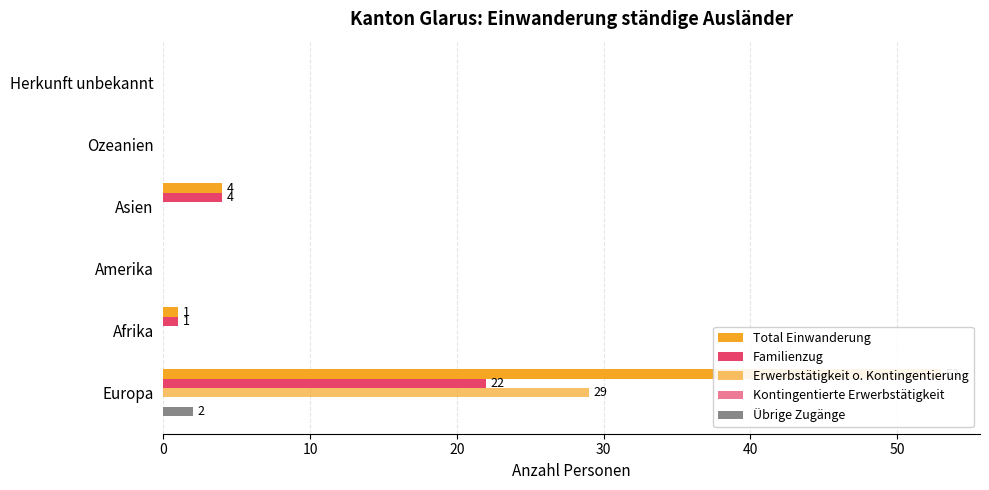

The value of Erwerbstätigkeit o. Kontingentierung at Herkunft unbekannt is 0.0. True or false?

True